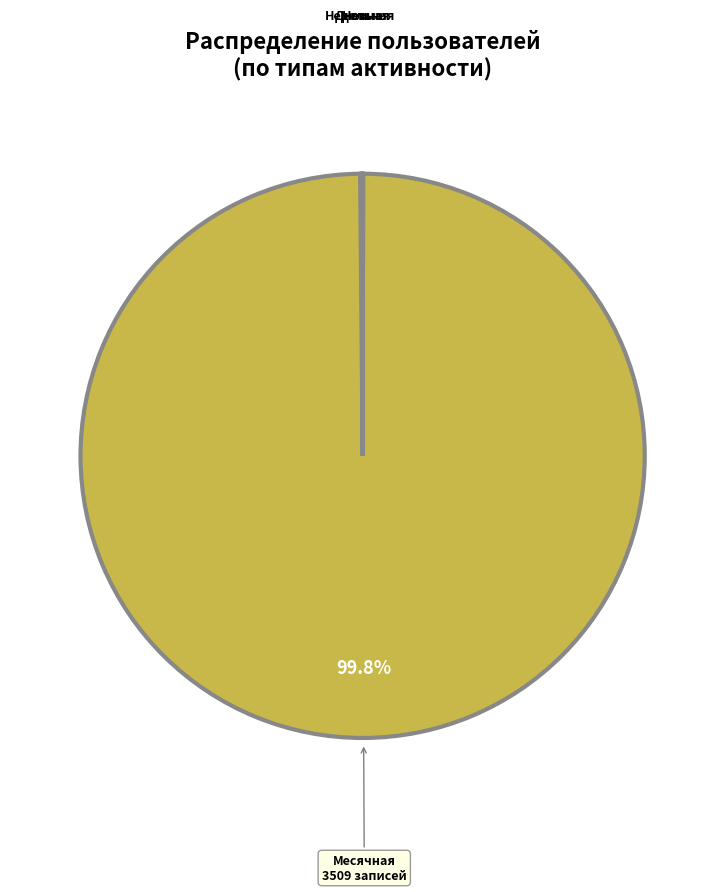

Which category accounts for the majority?

Месячная